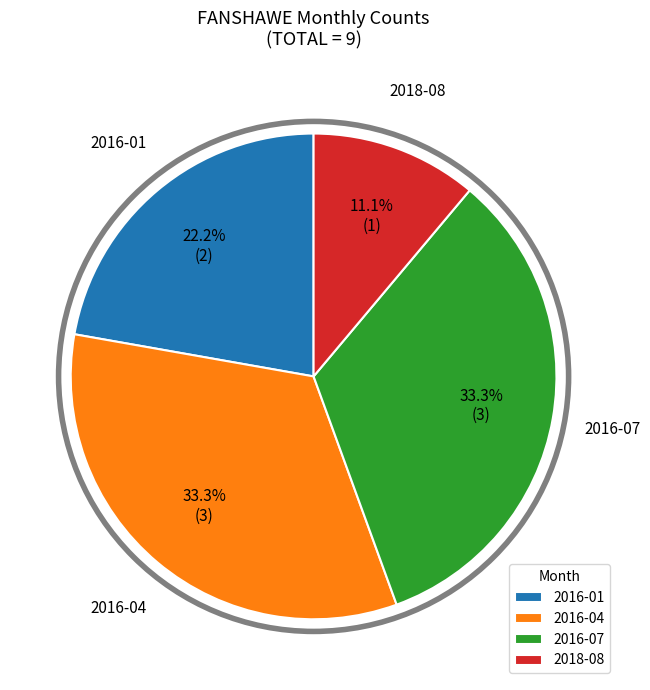

How much of the chart is everything except 2016-01?

77.8%